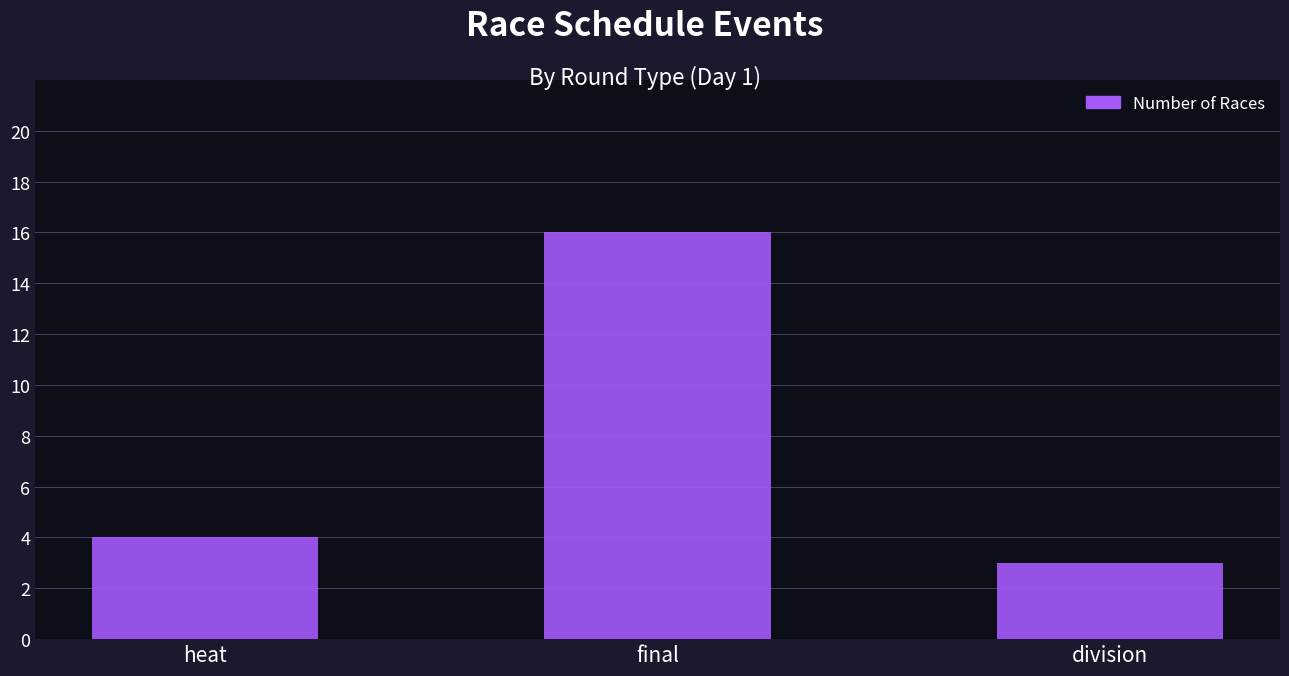

Reading right to left, transcribe all the data shown in this chart.

division=3	final=16	heat=4